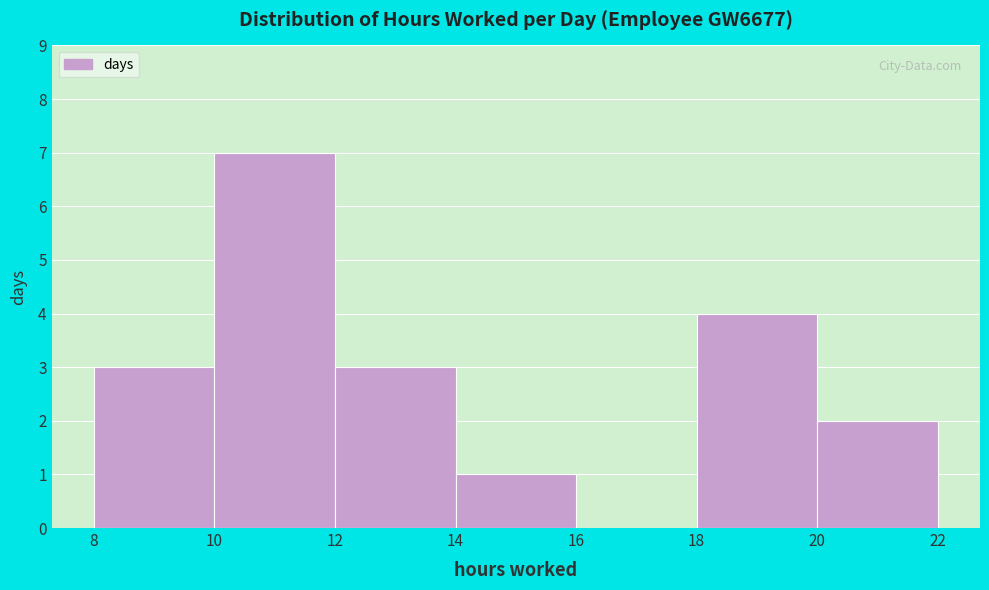

How tall is the bar that spans 20 to 22 on the x-axis? The values are not printed on the chart, so give them approximately, as read against the axis.

2